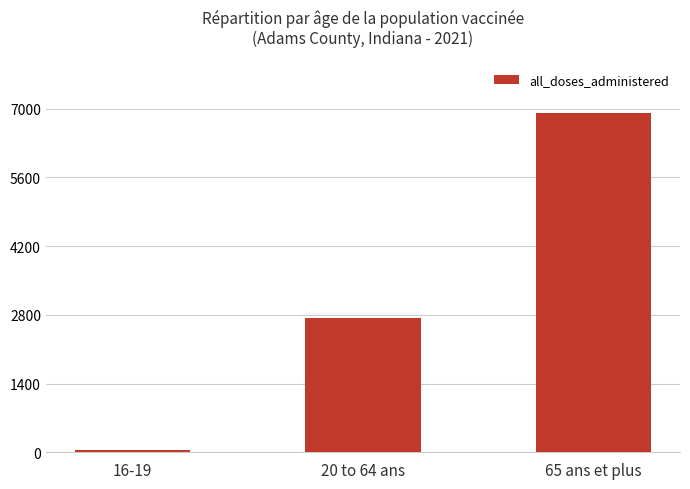

What is the difference between the maximum and minimum values?

6859